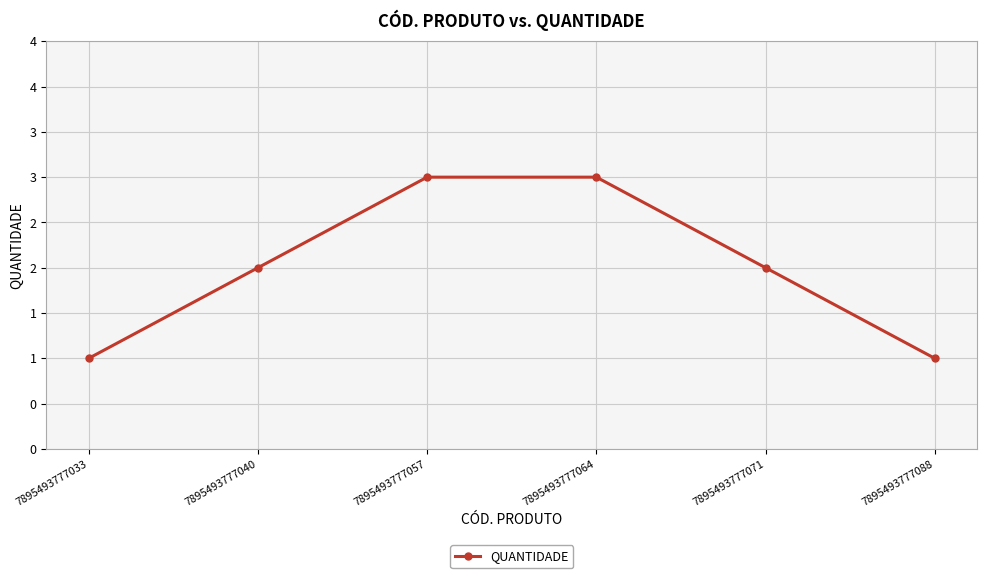

Where is the data nearest to the value 2?

7895493777040